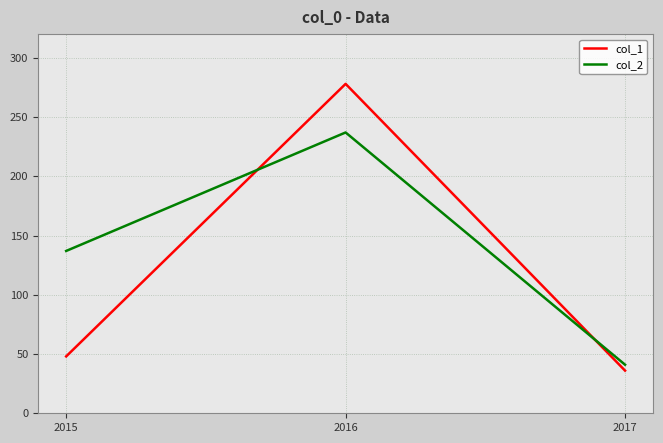

The col_2 series shows 141 at 2016. True or false?

False